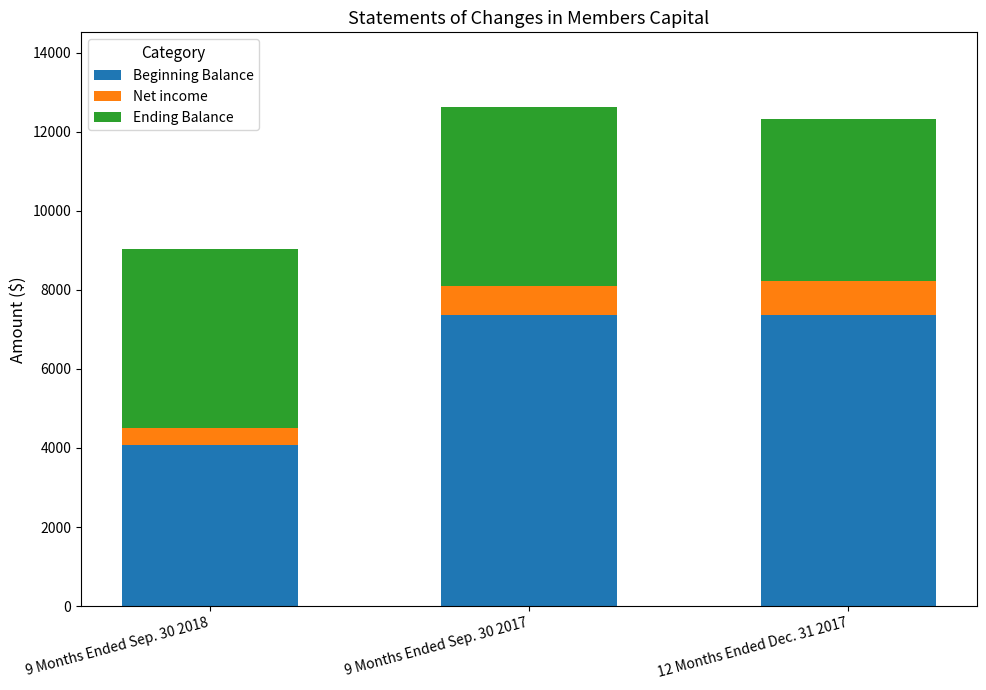

Reading left to right, list the values for the Beginning Balance series.

4080	7361	7361